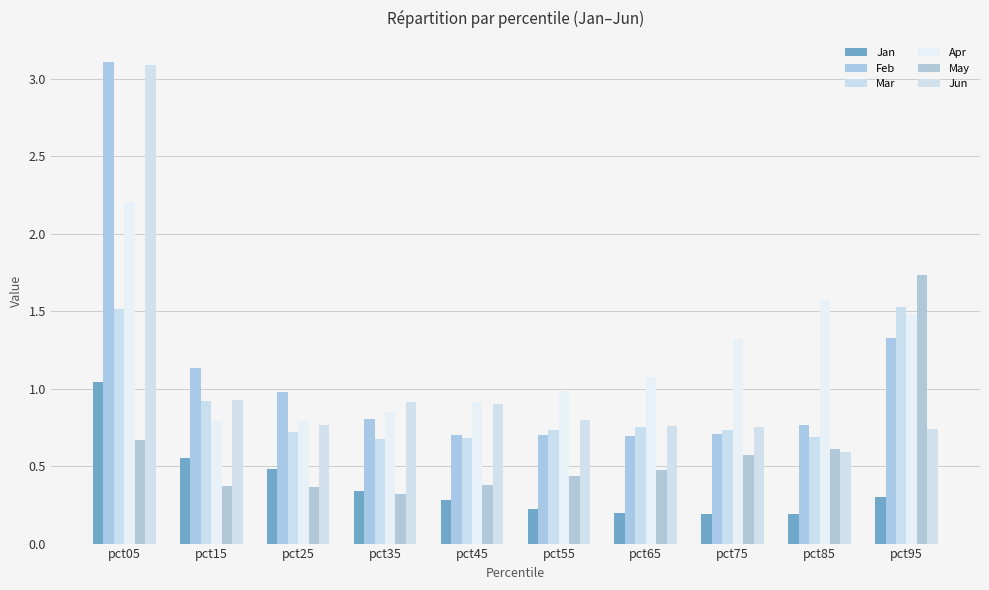

What is the average value of the Feb series?

1.1